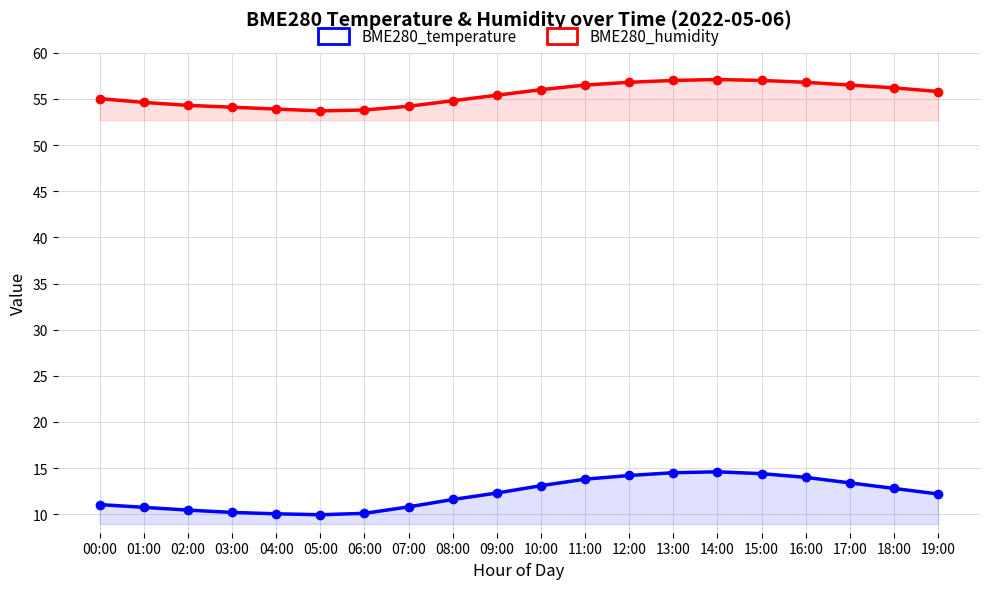

What is the value of the BME280_temperature point at the 17th from the left?

14.0